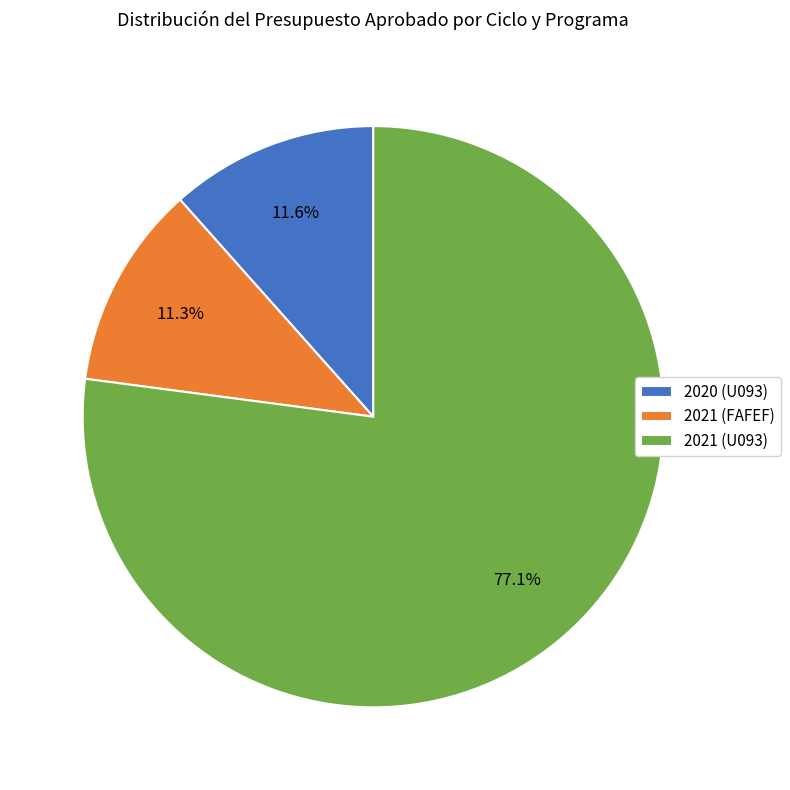

Which slice represents more than half of the pie?

2021 (U093)